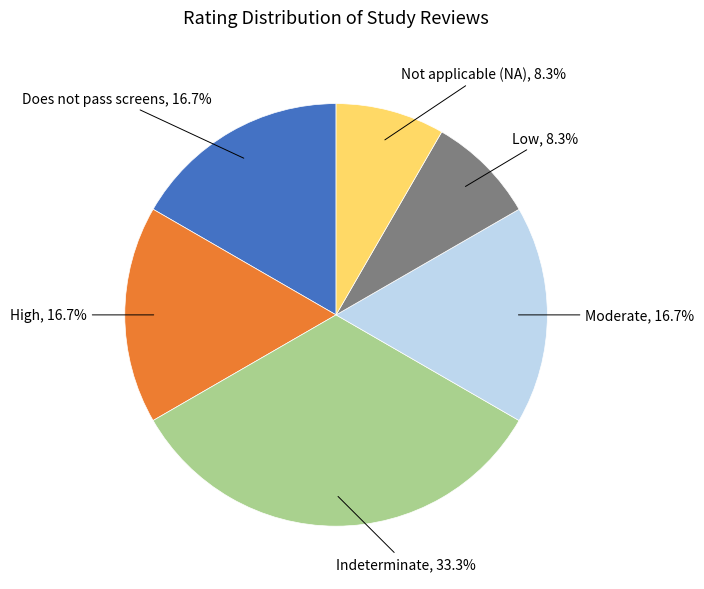

What percentage is NOT represented by Moderate?

83.3%